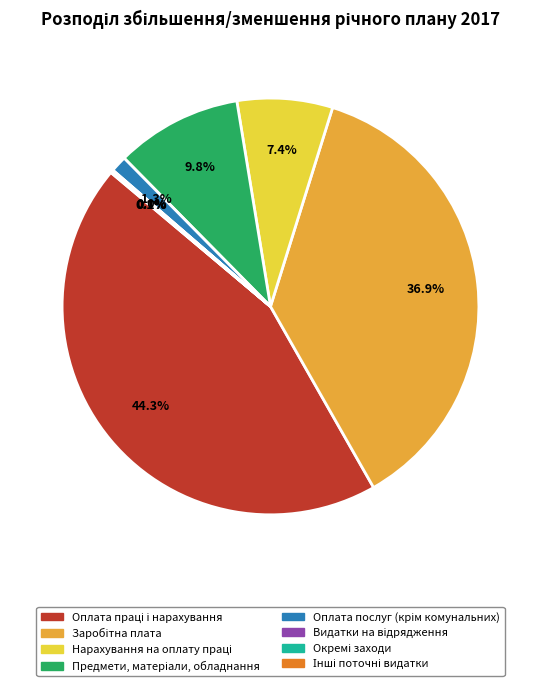

Does any single category account for the majority?

No